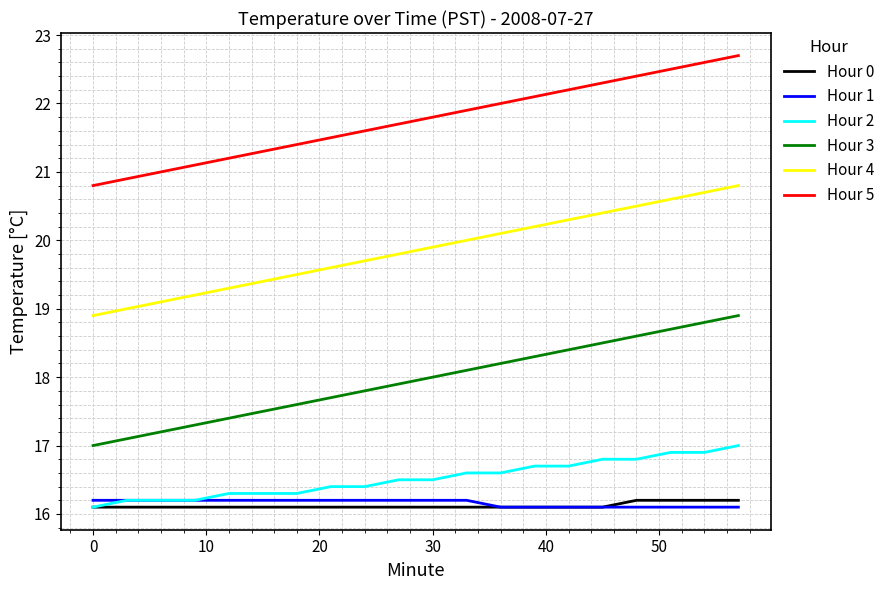

What is the lowest value of the Hour 4 series?

18.9